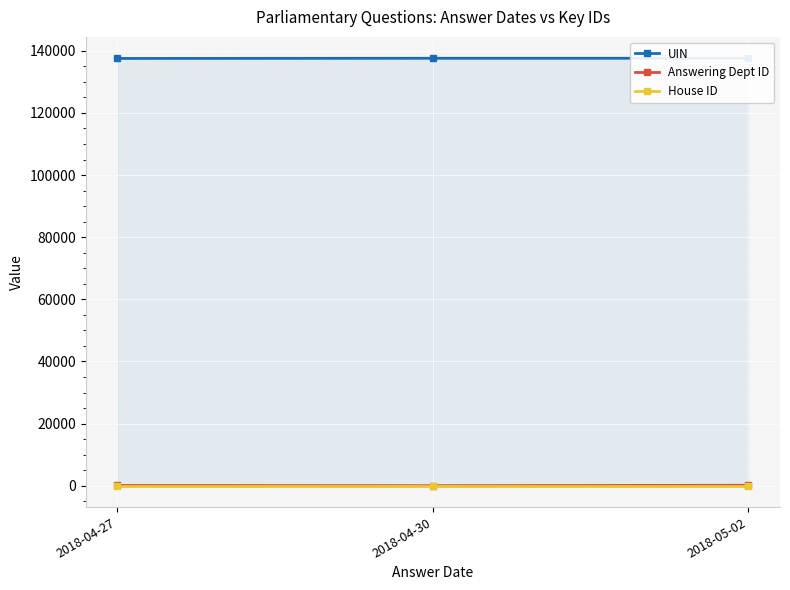

What is the sum of all Answering Dept ID values?

236.2